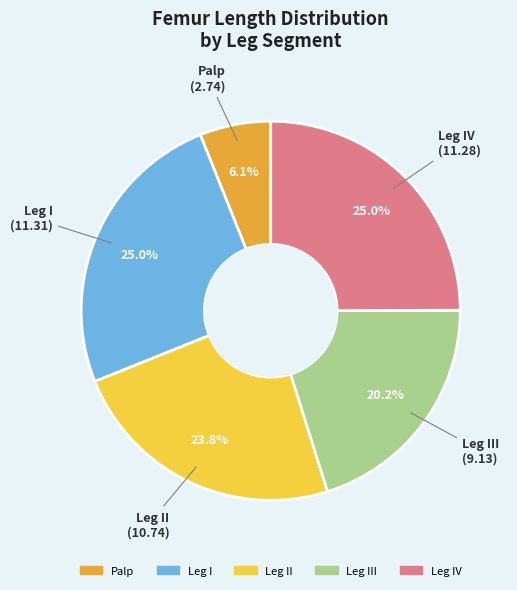

How many segments does this pie chart have?

5